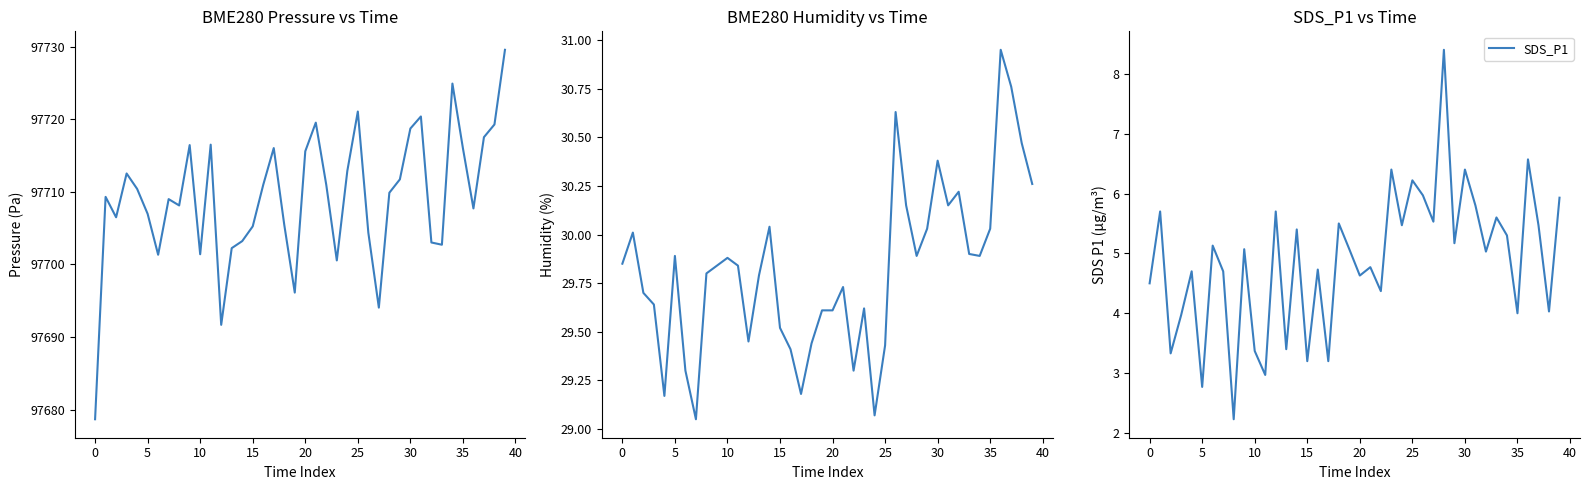

What is the label of the 15th point from the right?

25